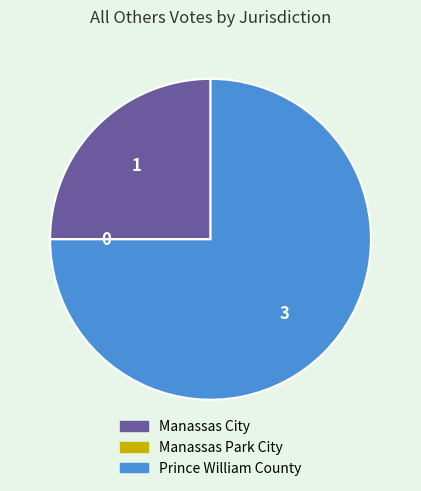

Is there a majority slice in this chart?

Yes